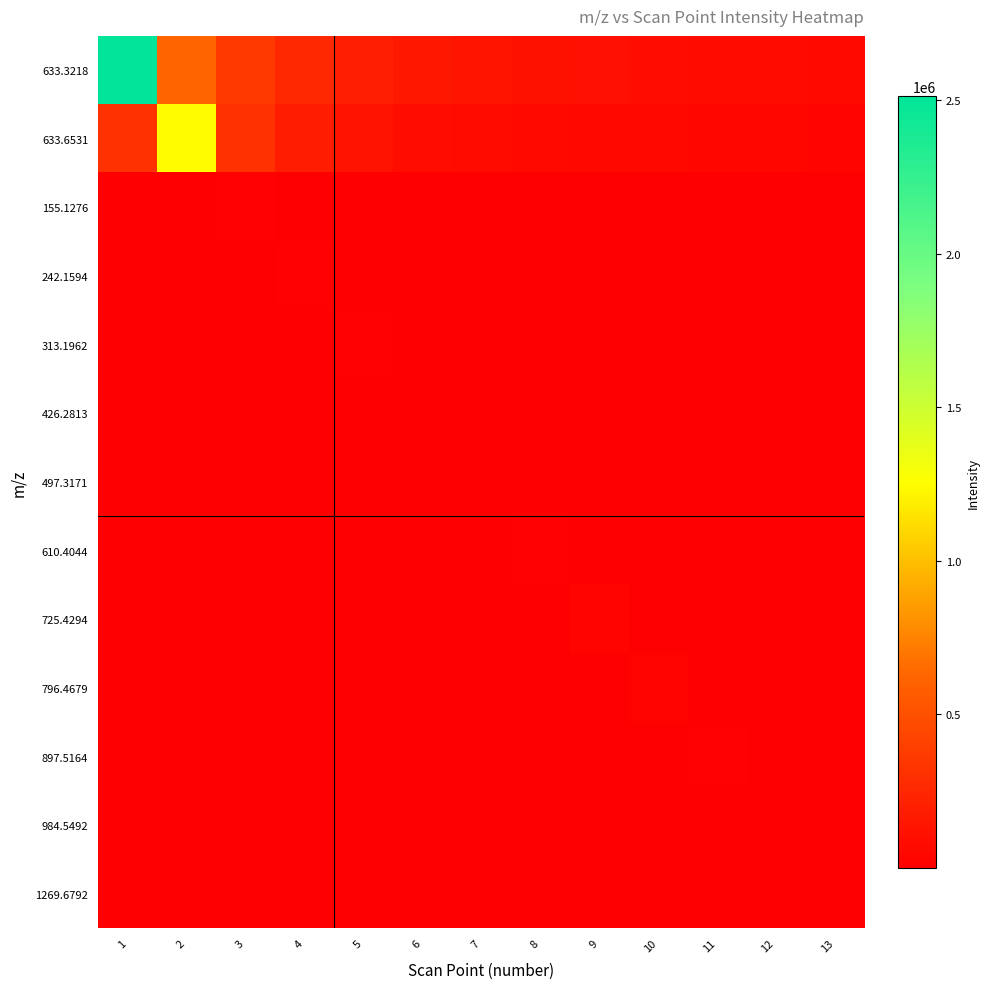

Reading left to right, transcribe all the data shown in this chart.

633.3218: 1=2511861.8	2=627965.4	3=358837.4	4=251186.2	5=193220.1	6=156991.4	7=132203.2	8=114175.5	9=100474.5	10=89709.3	11=81027.8	12=73878.3	13=67888.2
633.6531: 1=312773.3	2=1251093.4	3=312773.3	4=178727.6	5=125109.3	6=96238.0	7=78193.3	8=65847.0	9=56867.9	10=50043.7	11=44681.9	12=40357.9	13=36796.9
155.1276: 1=1517.6	2=2655.8	3=10623.0	4=2655.8	5=1517.6	6=1062.3	7=817.2	8=663.9	9=559.1	10=482.9	11=424.9	12=379.4	13=342.7
242.1594: 1=1435.9	2=2051.3	3=3589.8	4=14359.0	5=3589.8	6=2051.3	7=1435.9	8=1104.5	9=897.4	10=755.7	11=652.7	12=574.4	13=512.8
313.1962: 1=1337.1	2=1738.2	3=2483.1	4=4345.5	5=17382.0	6=4345.5	7=2483.1	8=1738.2	9=1337.1	10=1086.4	11=914.8	12=790.1	13=695.3
426.2813: 1=589.2	2=725.2	3=942.8	4=1346.9	5=2357.0	6=9428.0	7=2357.0	8=1346.9	9=942.8	10=725.2	11=589.2	12=496.2	13=428.5
497.3171: 1=103.4	2=122.8	3=151.2	4=196.5	5=280.7	6=491.2	7=1965.0	8=491.2	9=280.7	10=196.5	11=151.2	12=122.8	13=103.4
610.4044: 1=692.7	2=802.1	3=952.5	4=1172.3	5=1524.0	6=2177.1	7=3810.0	8=15240.0	9=3810.0	10=2177.1	11=1524.0	12=1172.3	13=952.5
725.4294: 1=1333.0	2=1514.8	3=1754.0	4=2082.9	5=2563.5	6=3332.6	7=4760.9	8=8331.5	9=33326.0	10=8331.5	11=4760.9	12=3332.6	13=2563.5
796.4679: 1=1002.2	2=1122.4	3=1275.5	4=1476.9	5=1753.8	6=2158.5	7=2806.1	8=4008.7	9=7015.2	10=28061.0	11=7015.2	12=4008.7	13=2806.1
897.5164: 1=392.4	2=434.5	3=486.6	4=553.0	5=640.3	6=760.3	7=935.8	8=1216.5	9=1737.9	10=3041.2	11=12165.0	12=3041.2	13=1737.9
984.5492: 1=59.2	2=64.9	3=71.9	4=80.5	5=91.5	6=105.9	7=125.8	8=154.8	9=201.3	10=287.6	11=503.2	12=2013.0	13=503.2
1269.6792: 1=61.2	2=66.6	3=73.1	4=80.9	5=90.6	6=103.0	7=119.2	8=141.6	9=174.2	10=226.5	11=323.6	12=566.2	13=2265.0